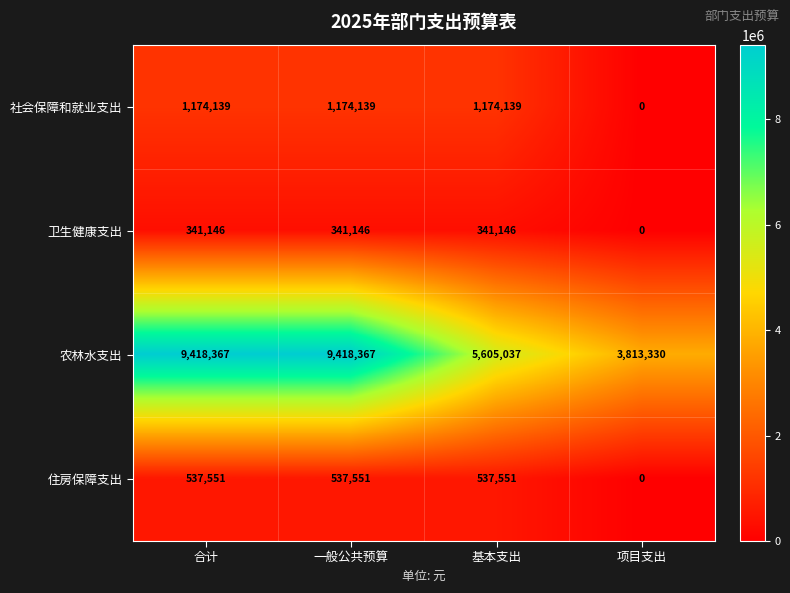

The value of 社会保障和就业支出 at 基本支出 is 1174139. True or false?

True